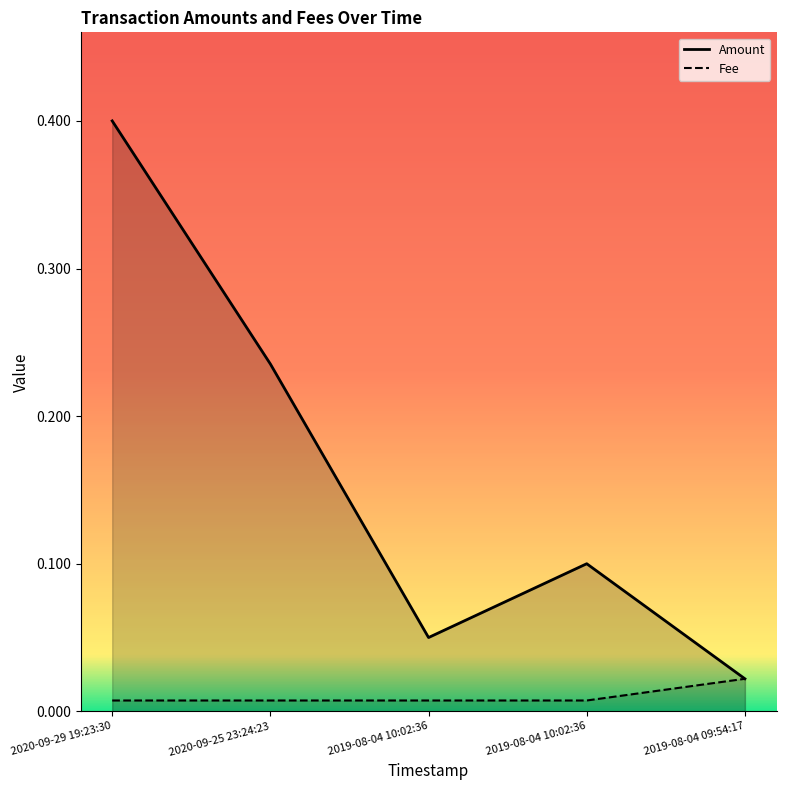

What is the sum of all Amount values?

0.8